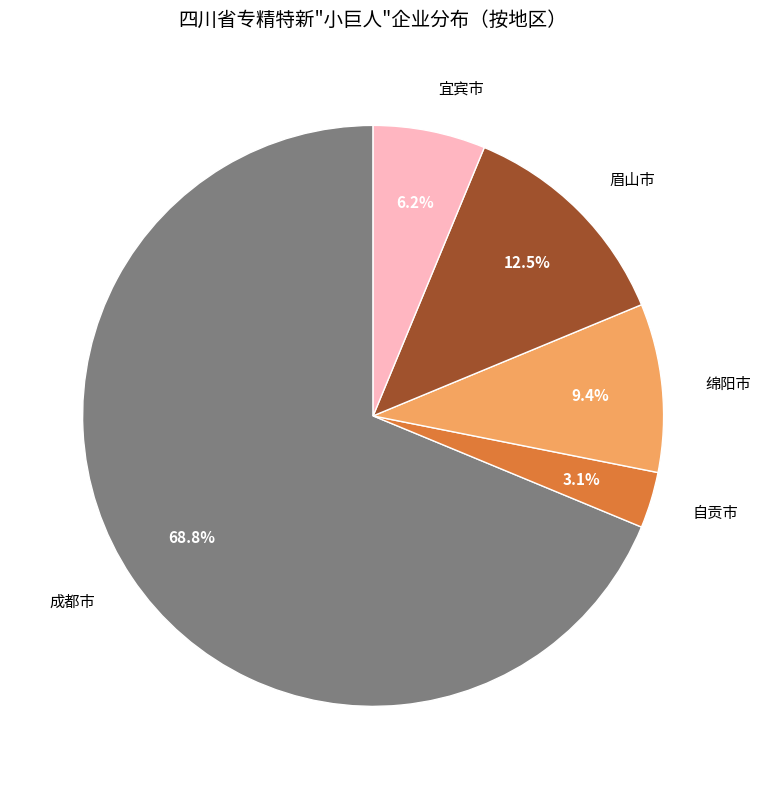

The 自贡市 slice represents 3% of the pie. True or false?

True